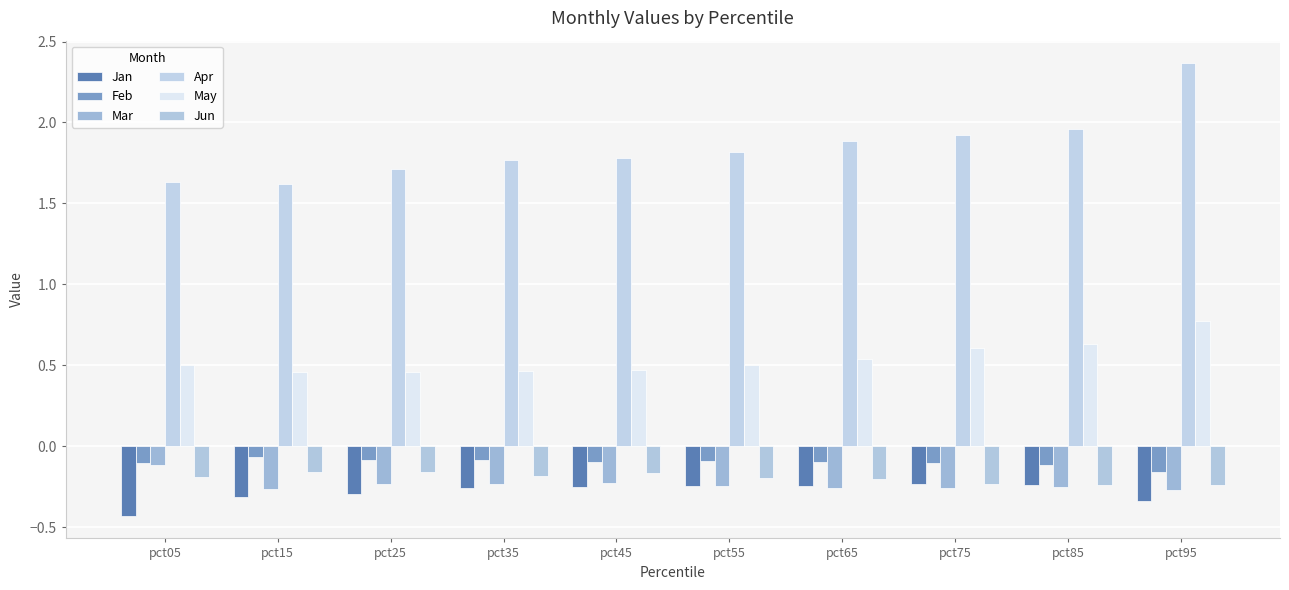

What is the lowest value of the Feb series?

-0.2